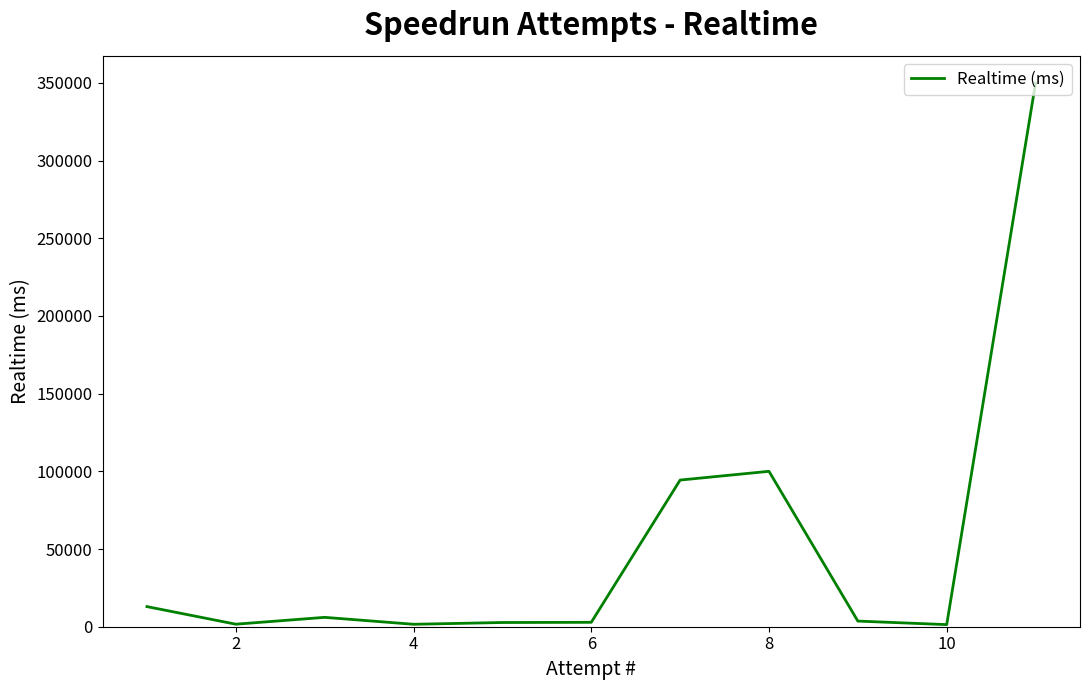

What is the maximum value shown in the chart?

349920